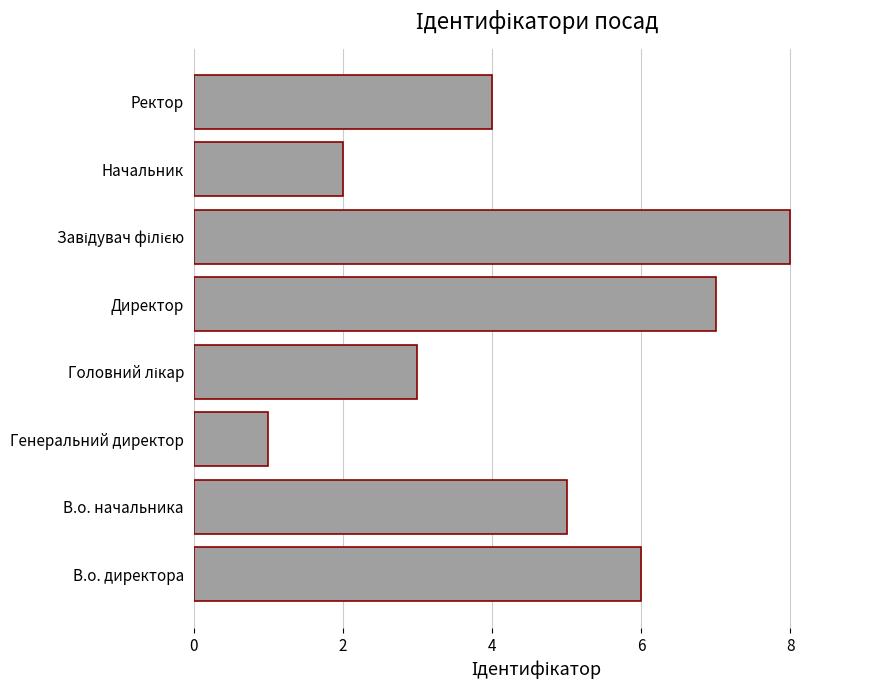

Reading bottom to top, extract all data points from this chart.

6	5	1	3	7	8	2	4